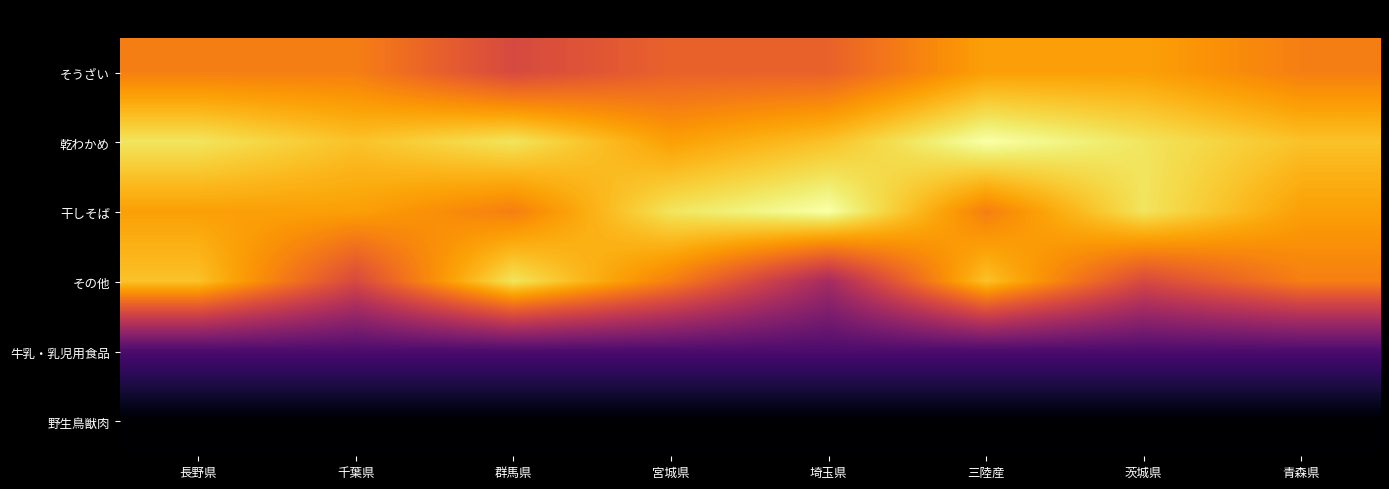

What is the total value across all series at 群馬県?

64.8